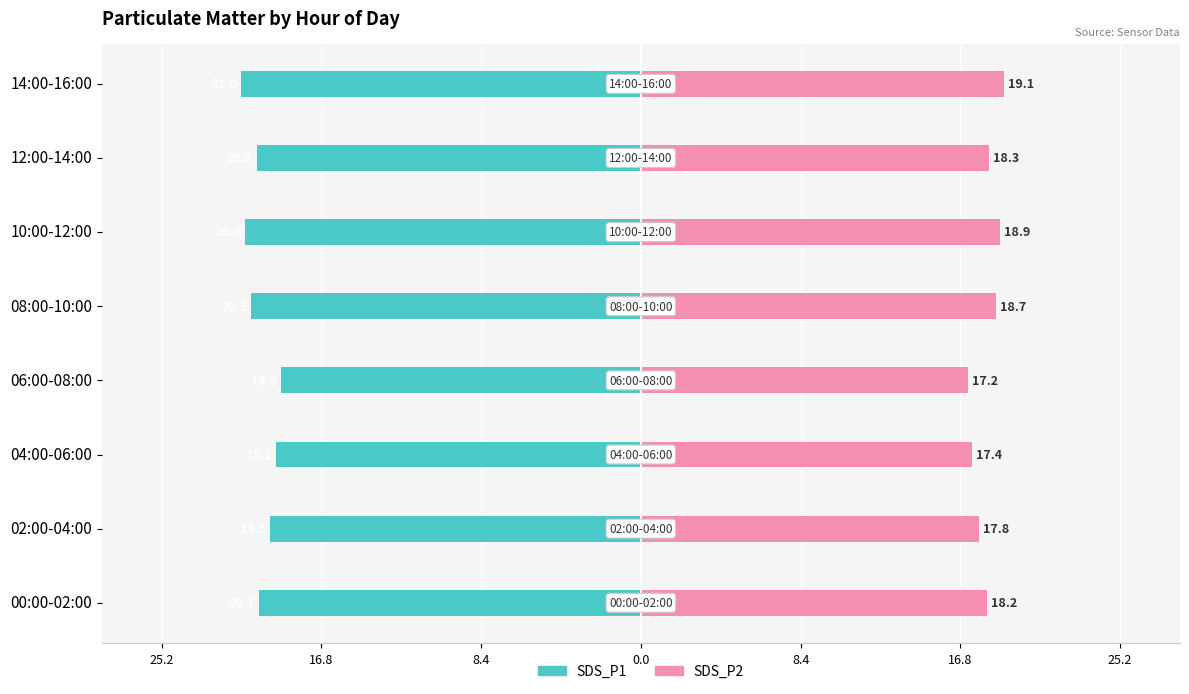

How many categories are shown in the chart?

8